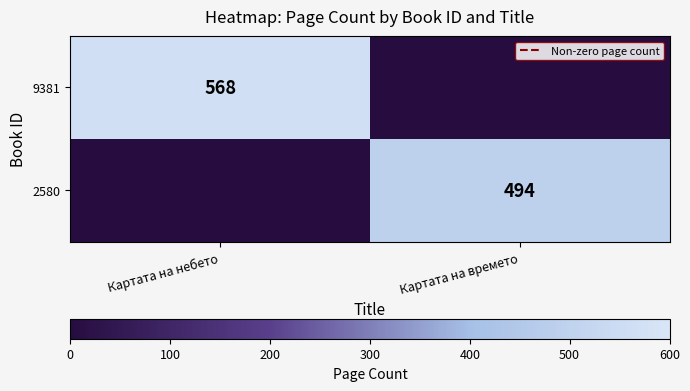

The 2580 series shows 693 at Картата на времето. True or false?

False